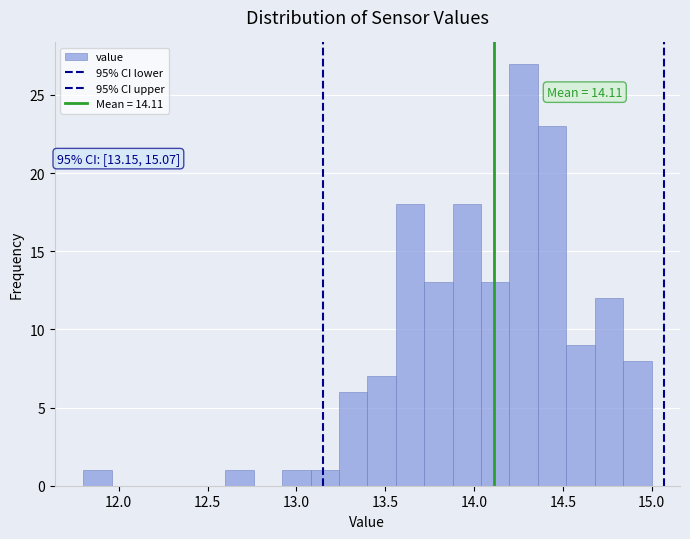

Around what value on the x-axis is the tallest bar? Give the approximate position of its centre, as read against the axis.

14.30